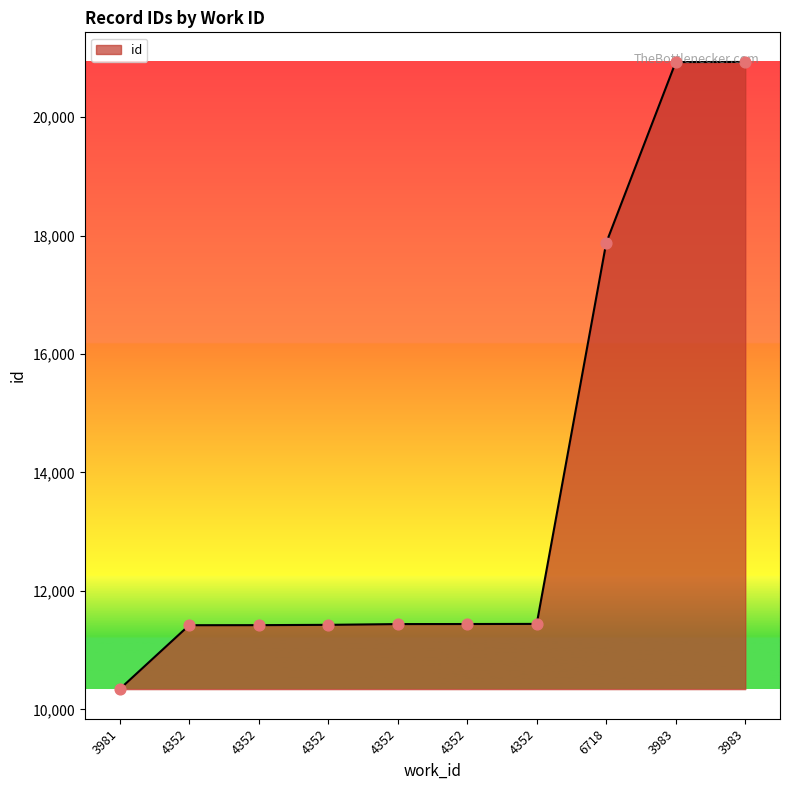

How many lines are shown in the chart?

1